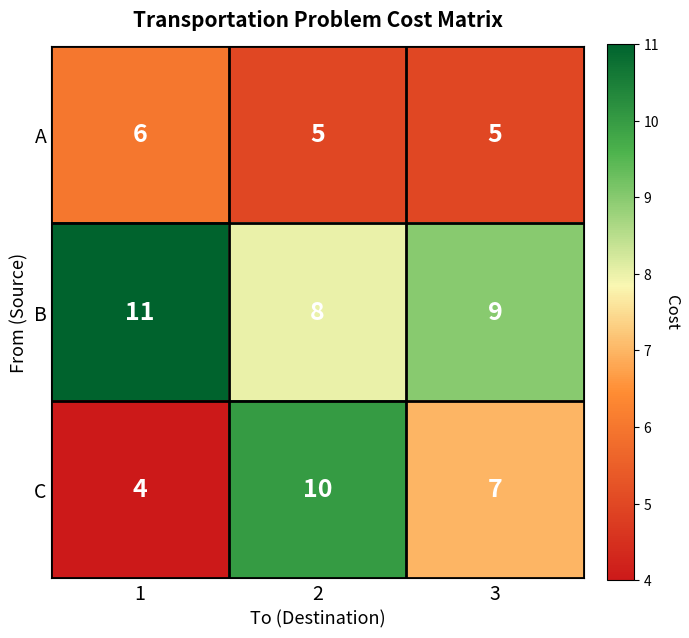

What is the smallest value displayed?

4